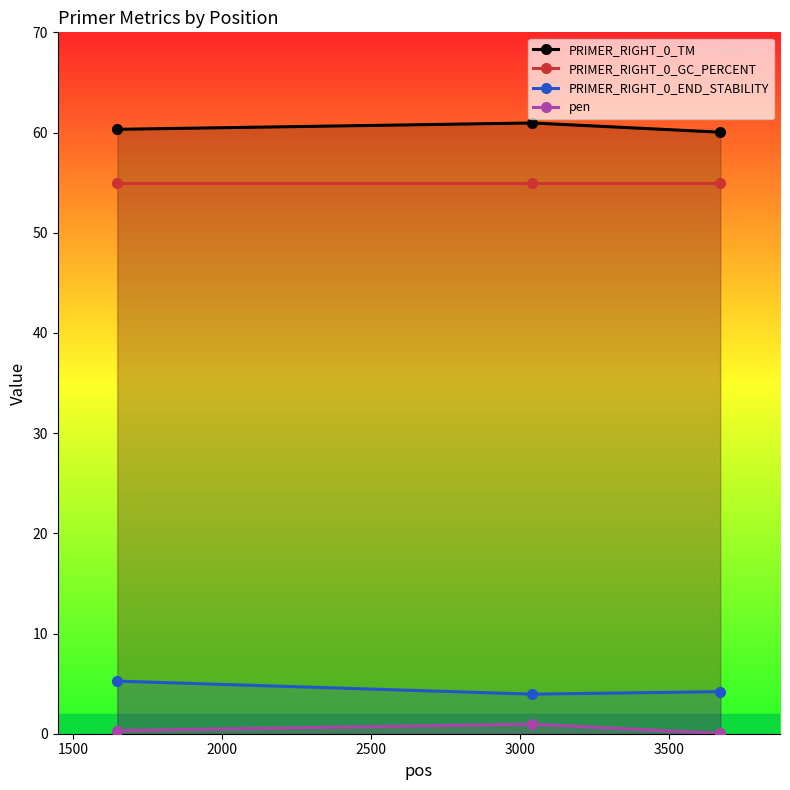

Is this an area chart (filled region under the line)?

No